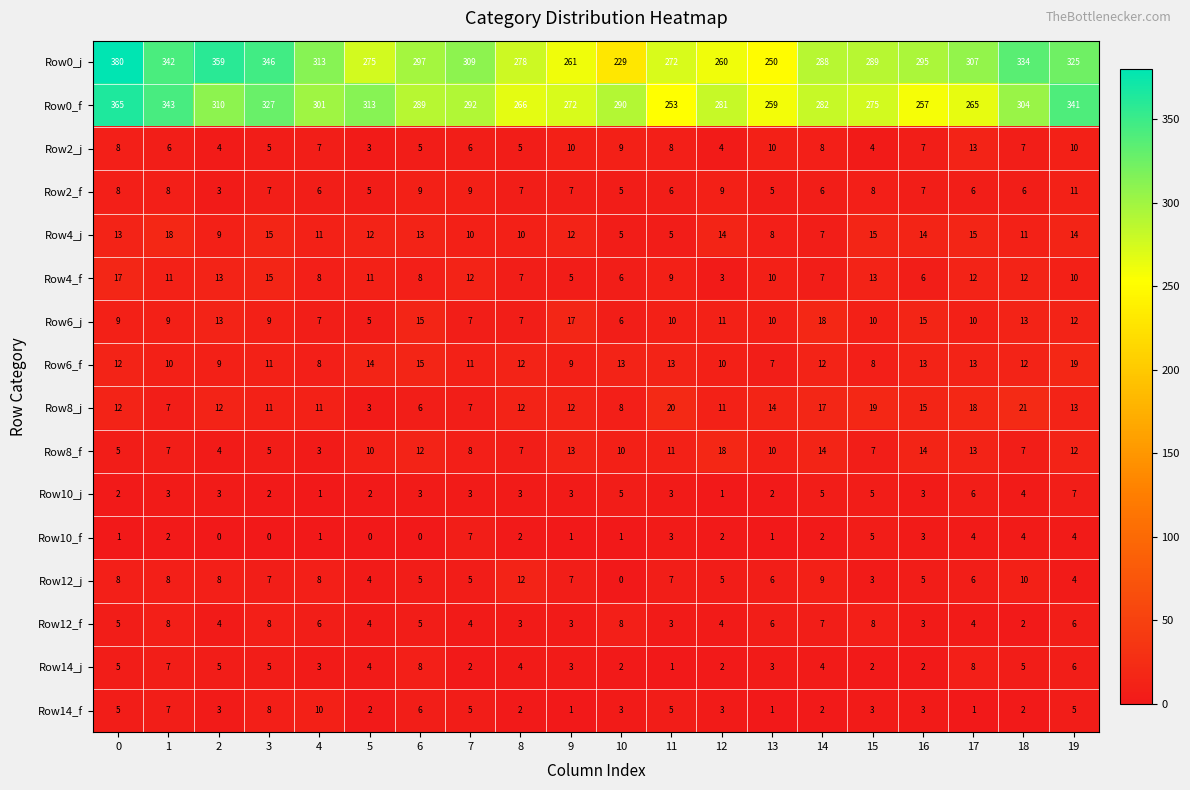

What is the difference between the maximum and minimum values in the Row2_j series?

10